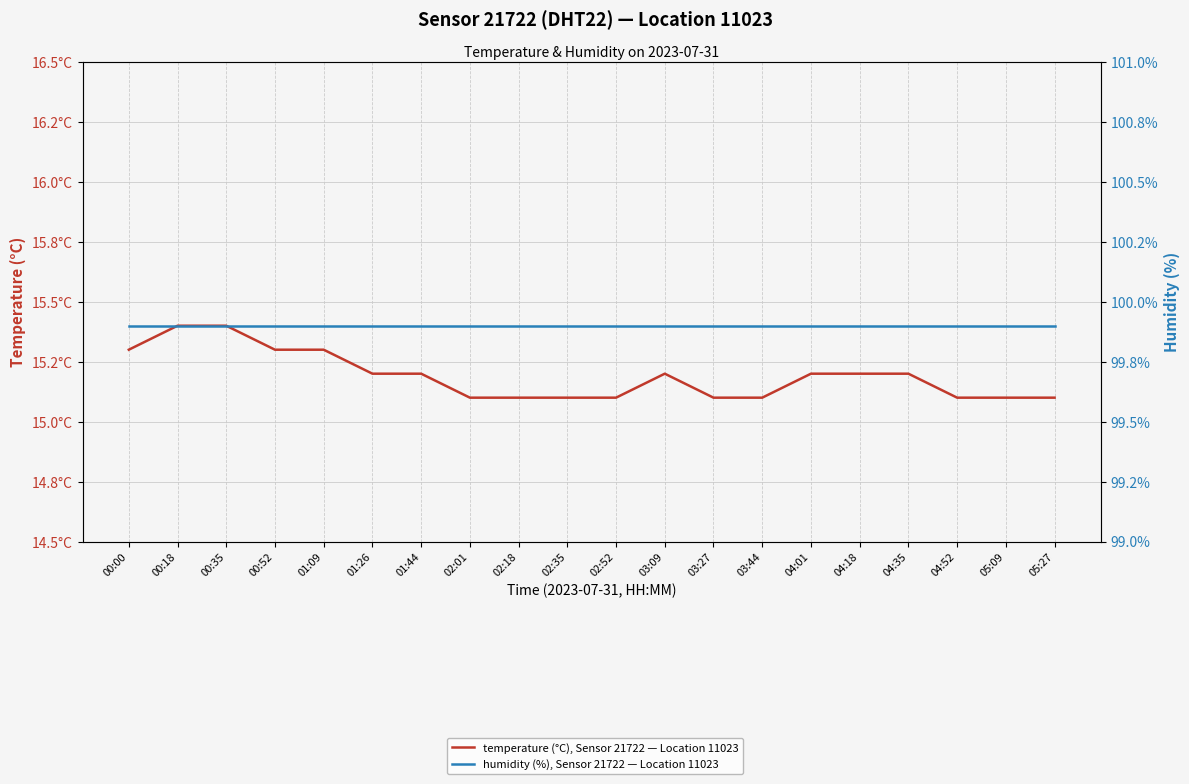

List the labels in order of humidity (%), Sensor 21722 — Location 11023 value, largest first.

00:00, 00:18, 00:35, 00:52, 01:09, 01:26, 01:44, 02:01, 02:18, 02:35, 02:52, 03:09, 03:27, 03:44, 04:01, 04:18, 04:35, 04:52, 05:09, 05:27